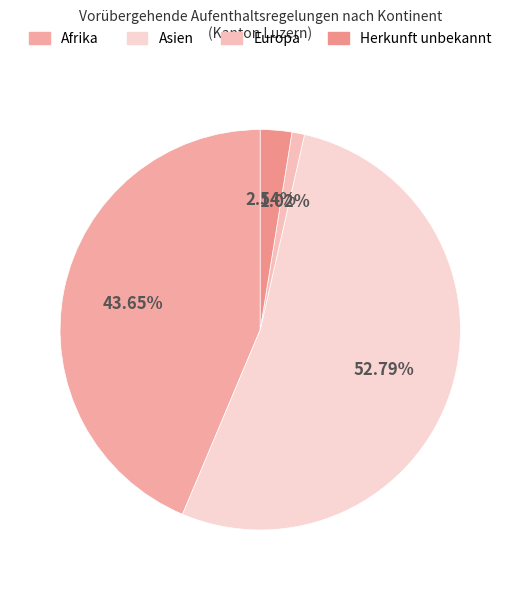

Does any single category account for the majority?

Yes